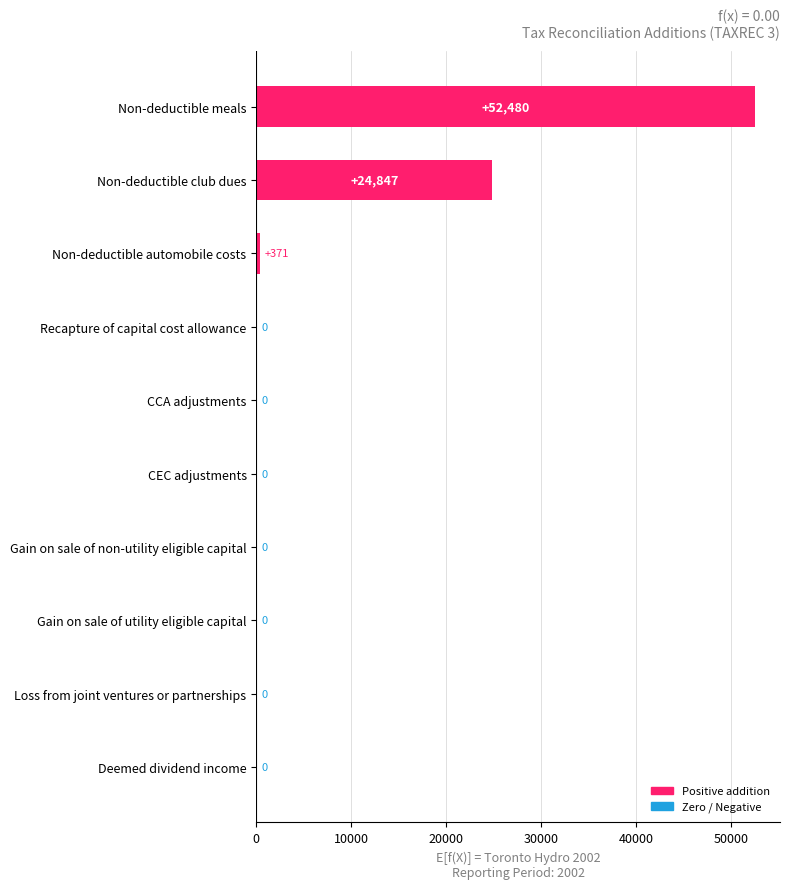

What is the change in value from Non-deductible club dues to Gain on sale of non-utility eligible capital?

-24847